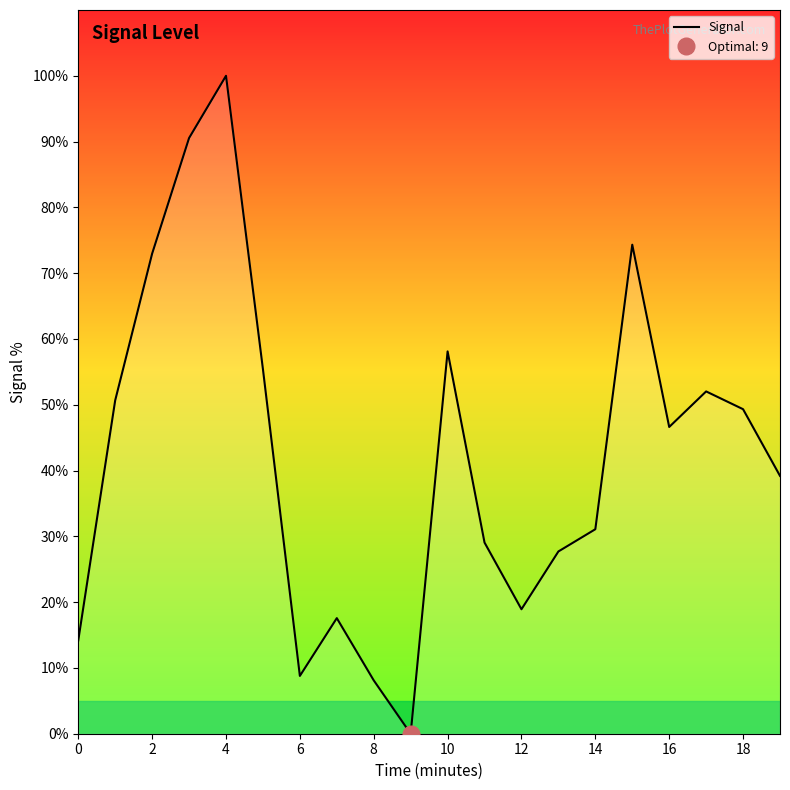

How many categories are shown in the chart?

20